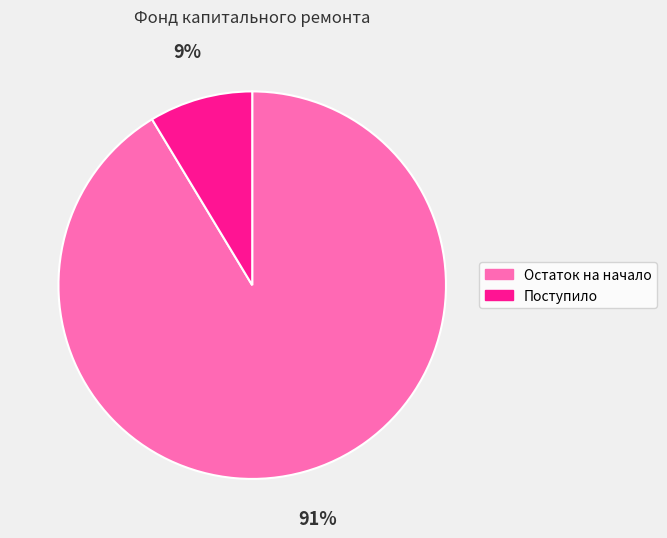

Rank the categories by value from lowest to highest.

Поступило, Остаток на начало